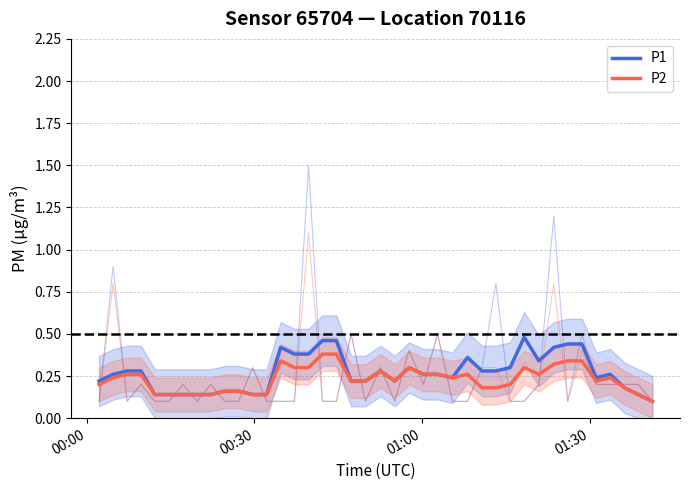

What is the greatest value displayed?

0.5